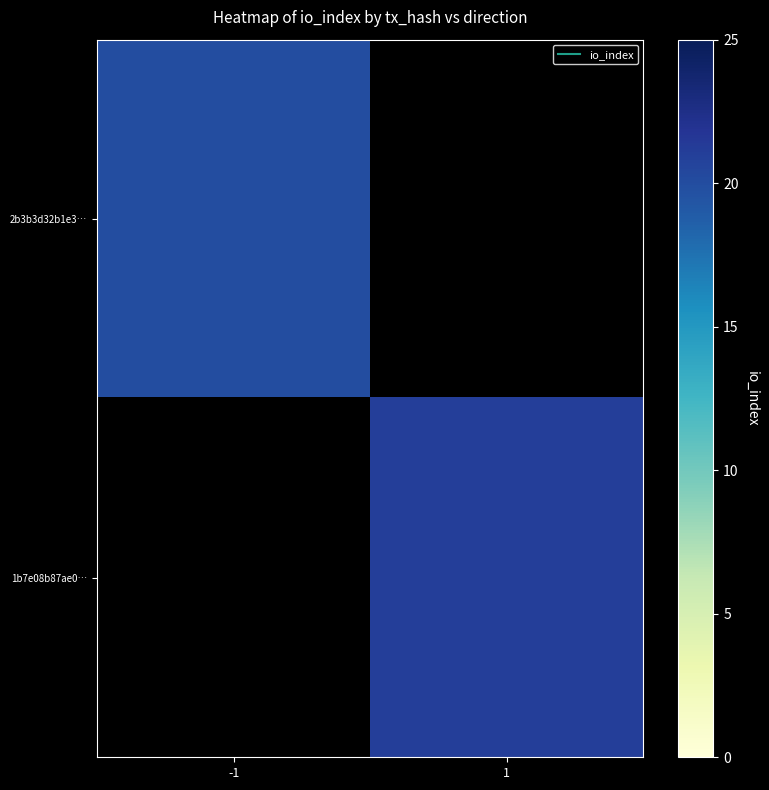

Which label corresponds to the smallest value in the chart?

-1